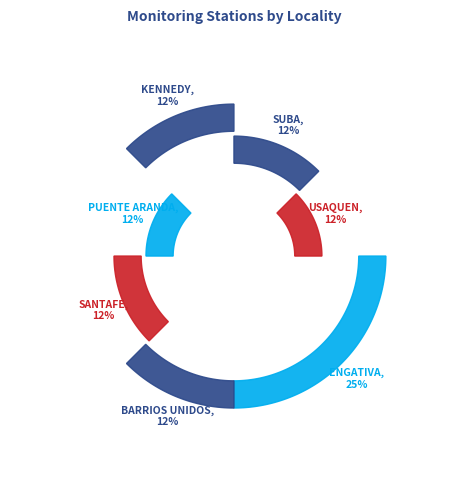

To the nearest percent, what portion does KENNEDY represent?

12%